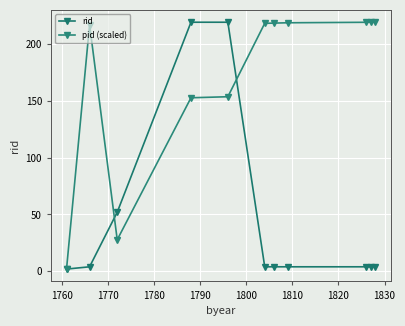

Is this an area chart (filled region under the line)?

No